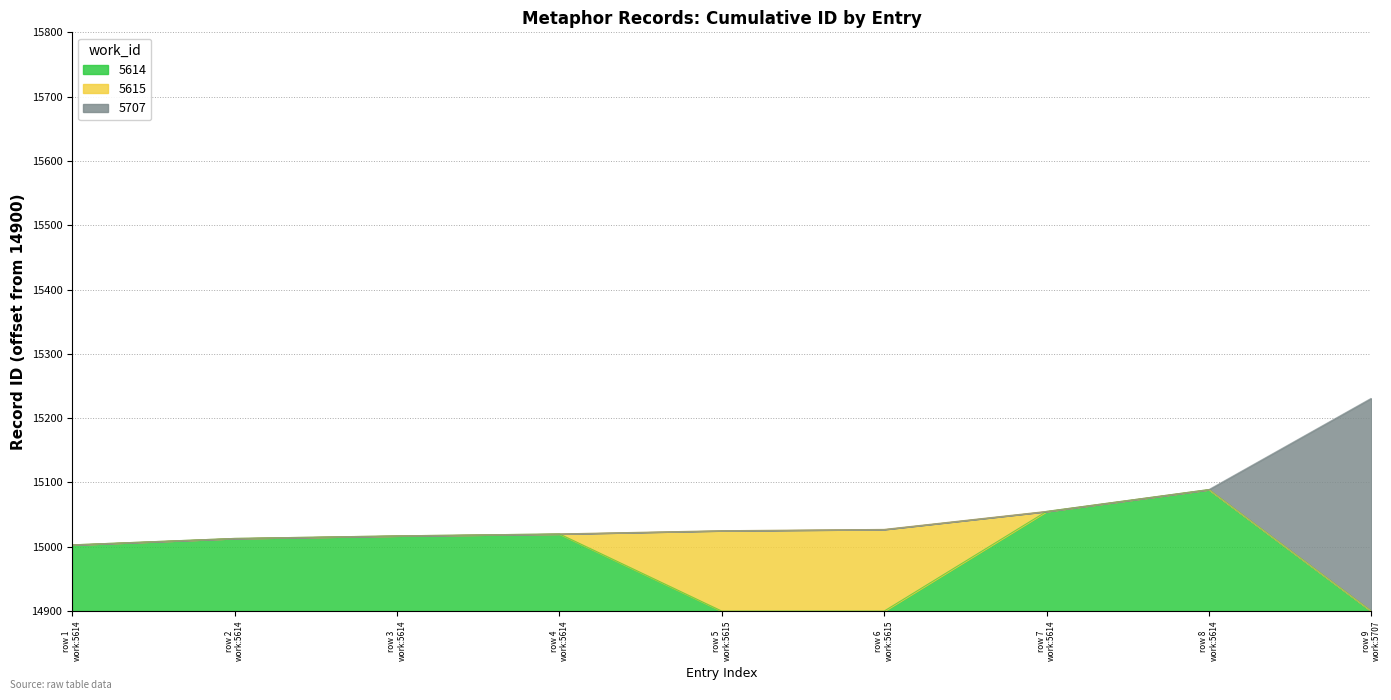

What are all the series names shown in the legend?

5614, 5615, 5707